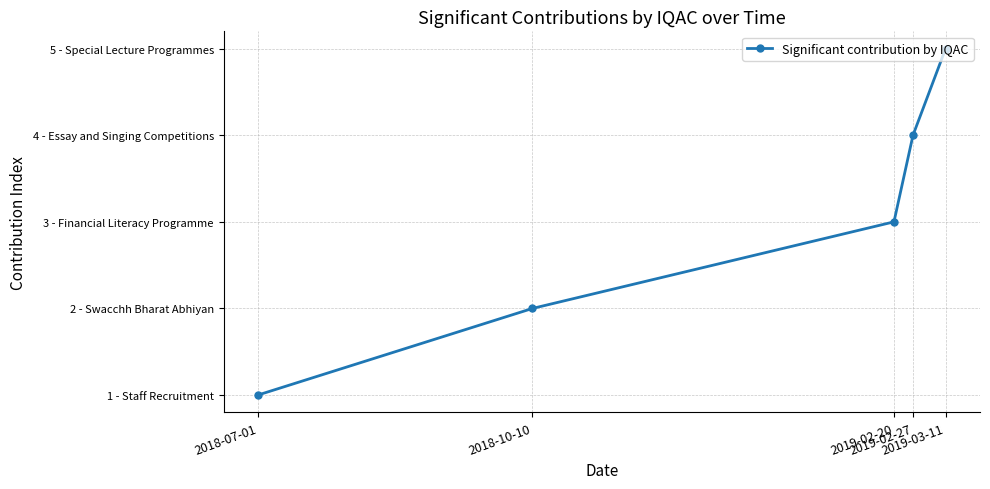

Reading left to right, list all the values displayed in this chart.

2018-07-01=1	2018-10-10=2	2019-02-20=3	2019-02-27=4	2019-03-11=5